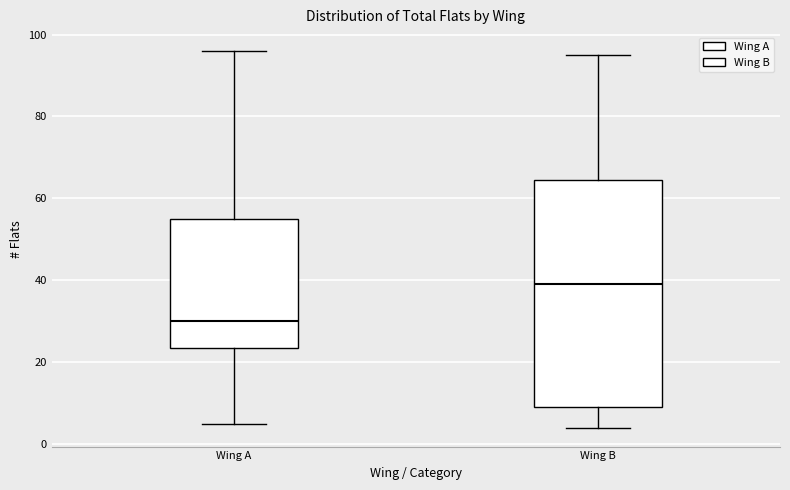

Reading left to right, transcribe this box plot: for each box, give where its median line is, the range the box spans, and where its two whiskers end, as read against the y-axis. The values are not printed on the chart, so give them approximately, as read against the axis.

Wing A: median 30, box 24 to 56, whiskers 6 to 96
Wing B: median 40, box 10 to 64, whiskers 4 to 96